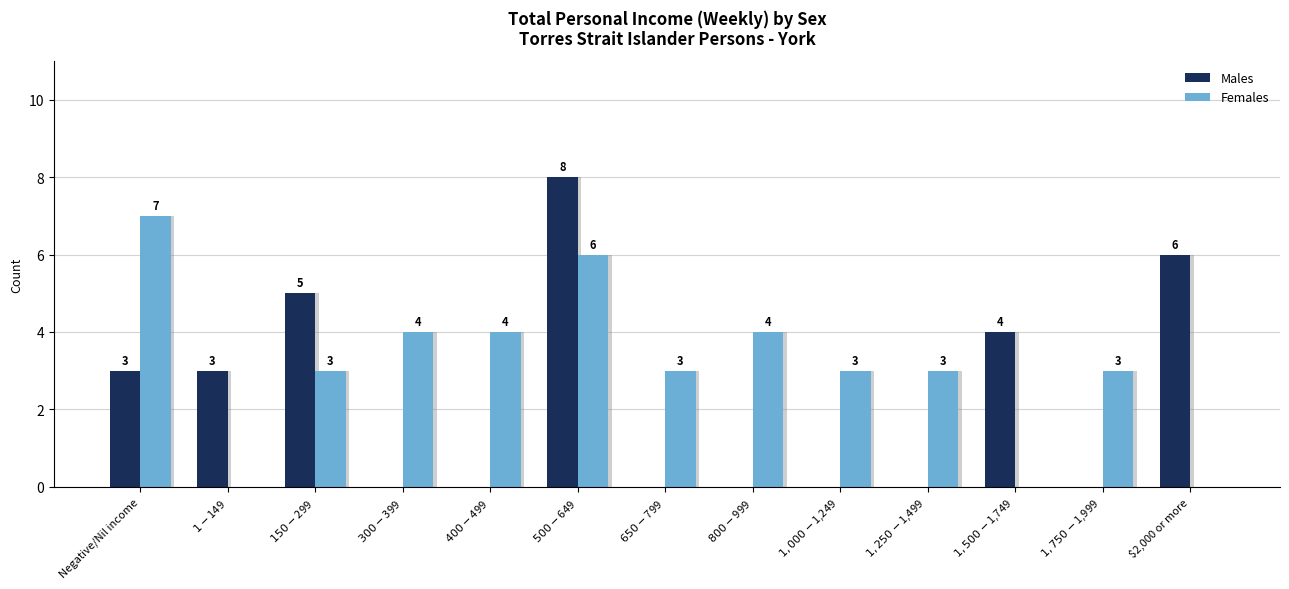

How many distinct data groups are displayed?

2